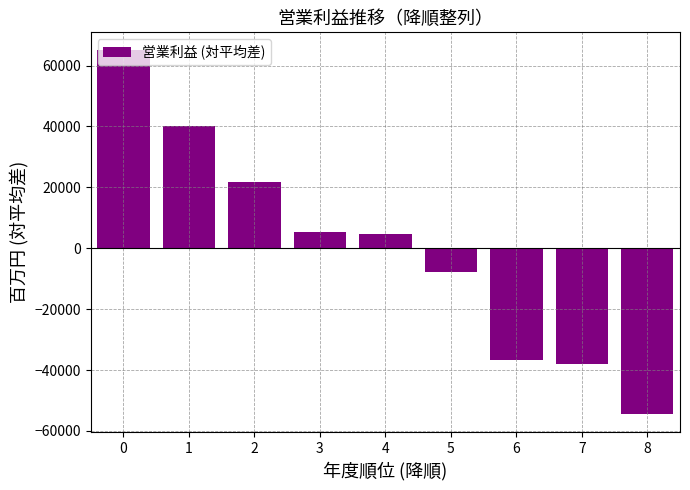

What is the value of the 1st bar from the left?

64952.4